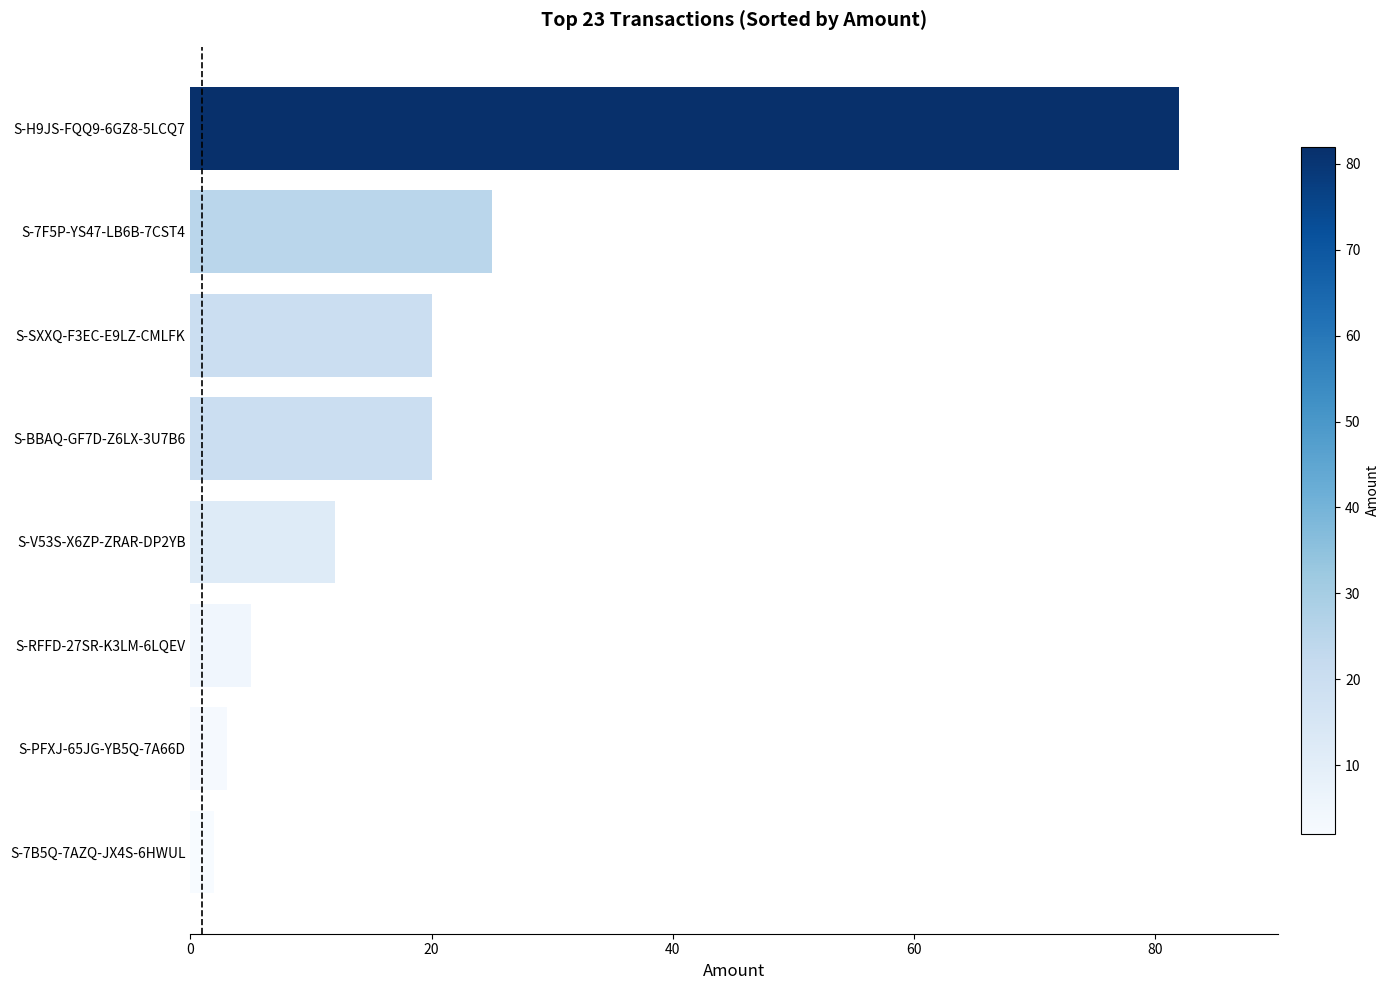

What is the approximate value at S-H9JS-FQQ9-6GZ8-5LCQ7?

82